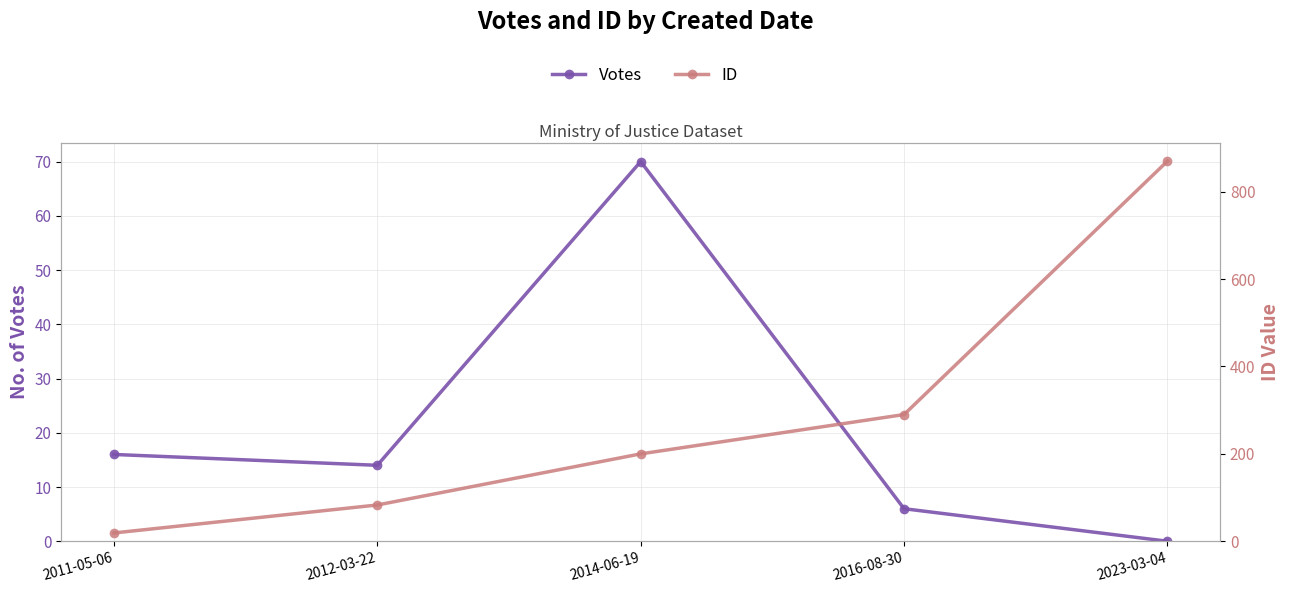

True or false: Votes has more than 1 points higher than both neighbors.

False